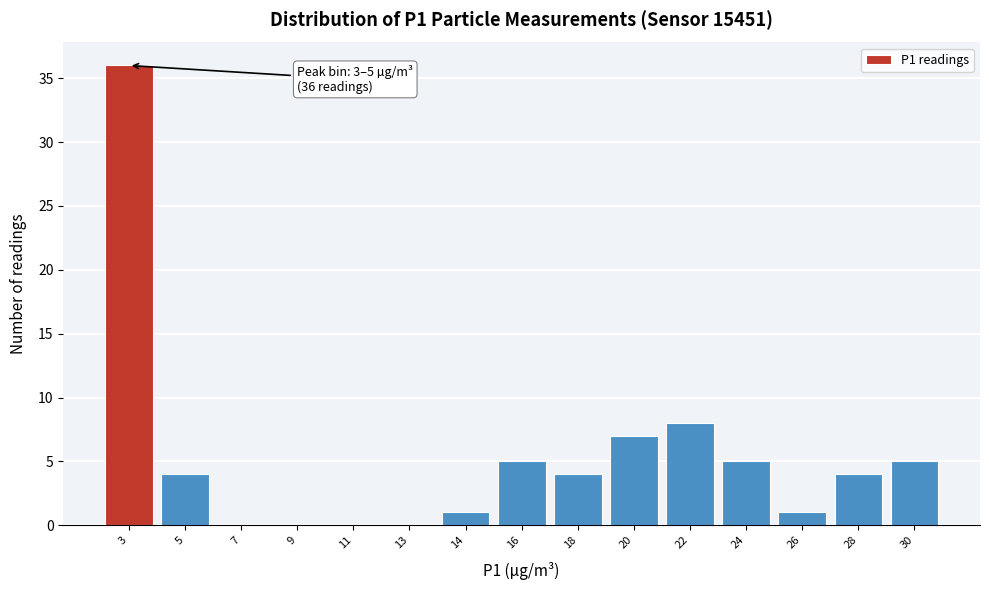

Reading right to left, transcribe all the data shown in this chart.

30=5	28=4	26=1	24=5	22=8	20=7	18=4	16=5	14=1	13=0	11=0	9=0	7=0	5=4	3=36